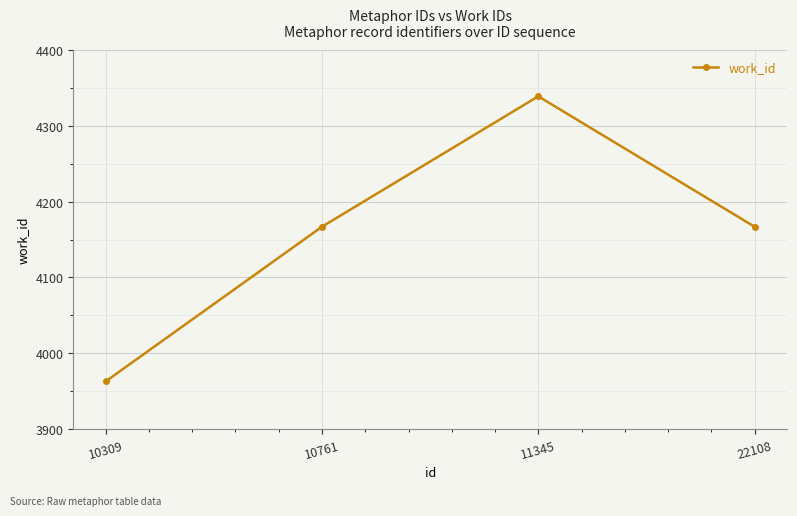

The chart shows a value of 4167 at 10761. True or false?

True